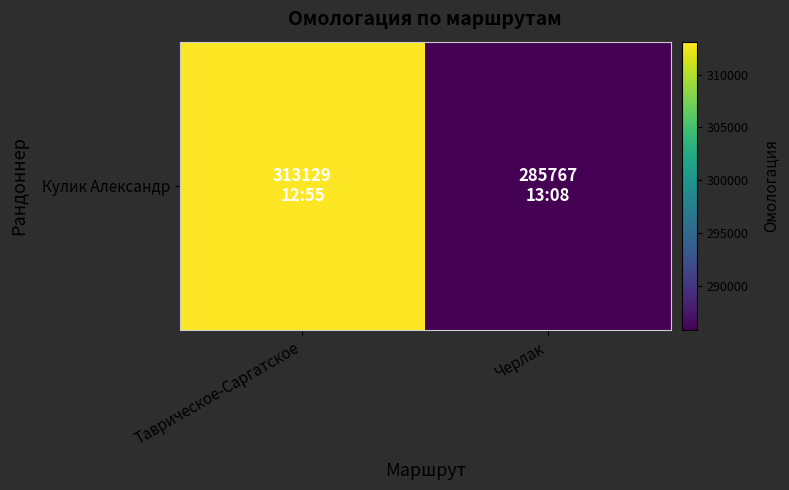

Rank the categories by value from lowest to highest.

Черлак, Таврическое-Саргатское